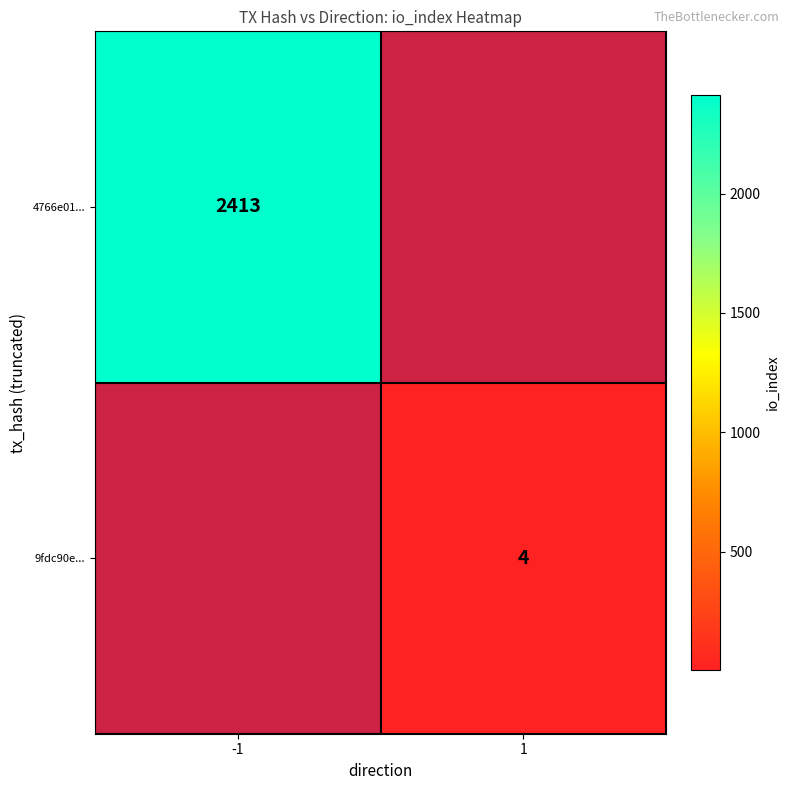

Is the value of 4766e01... at -1 greater than the value of 9fdc90e... at 1?

Yes